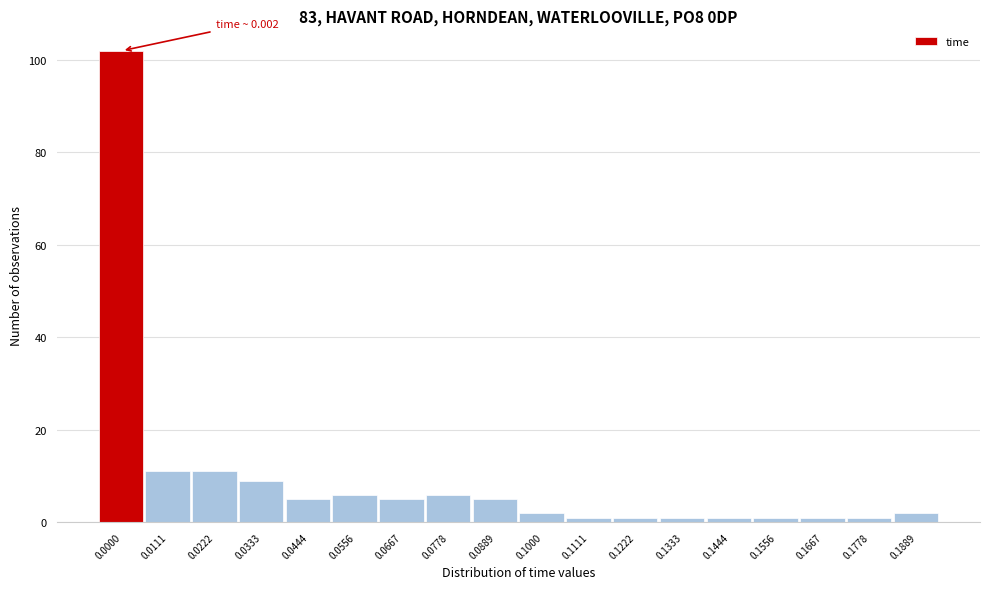

Reading left to right, what are all the values shown in this chart?

0.0000=102	0.0111=11	0.0222=11	0.0333=9	0.0444=5	0.0556=6	0.0667=5	0.0778=6	0.0889=5	0.1000=2	0.1111=1	0.1222=1	0.1333=1	0.1444=1	0.1556=1	0.1667=1	0.1778=1	0.1889=2